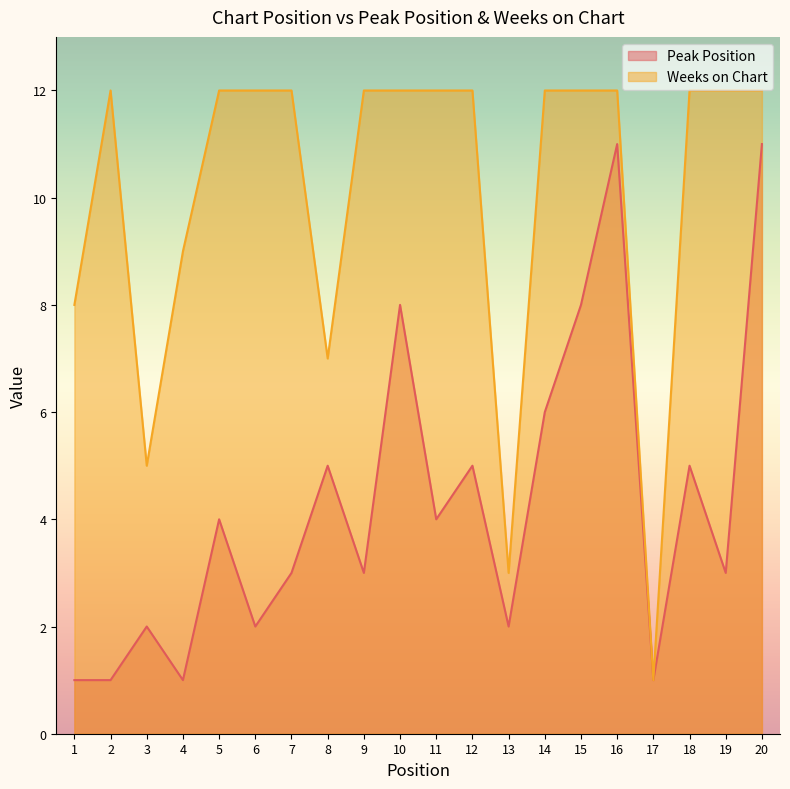

What is the average value of the Peak Position series?

4